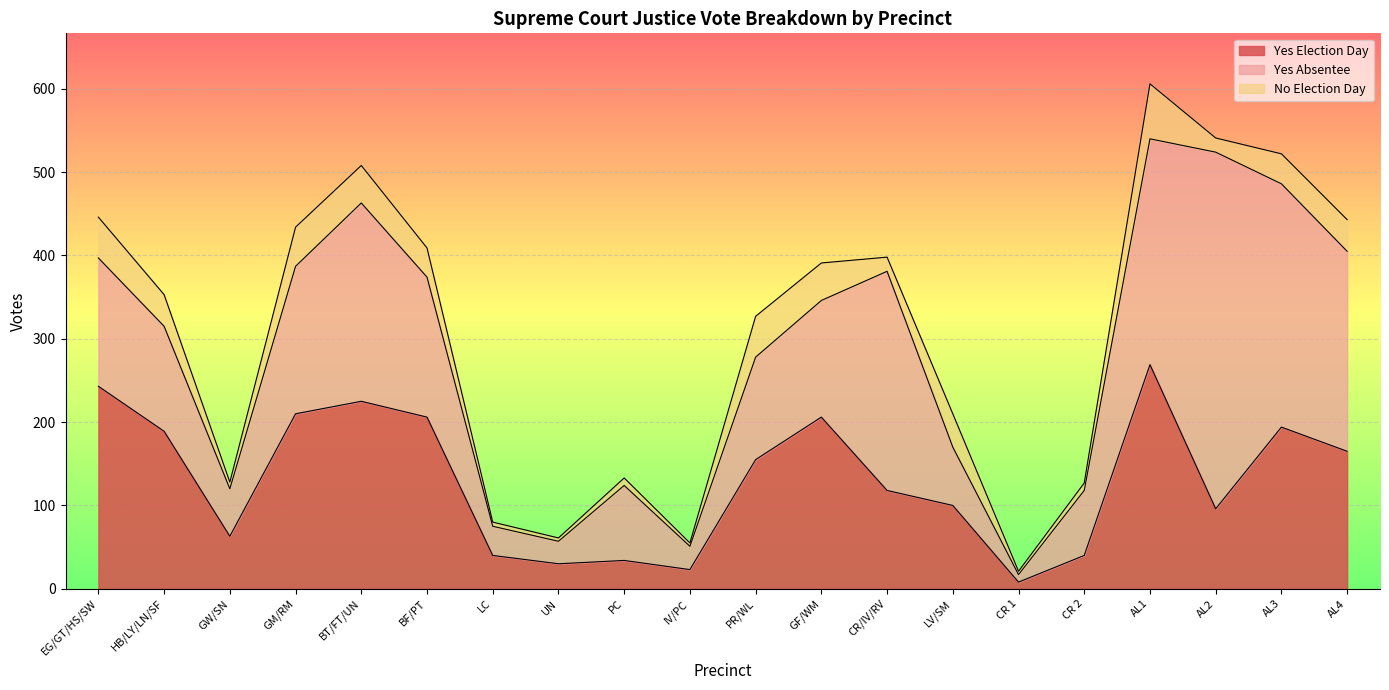

Reading left to right, what are all the values shown in this chart?

Yes Election Day: 243	189	63	210	225	206	40	30	34	23	155	206	118	100	8	40	269	96	194	165
Yes Absentee: 154	126	57	177	238	168	35	27	90	28	123	140	263	70	9	78	271	428	292	240
No Election Day: 49	38	8	47	45	35	5	4	9	4	49	45	17	40	4	9	66	17	36	38